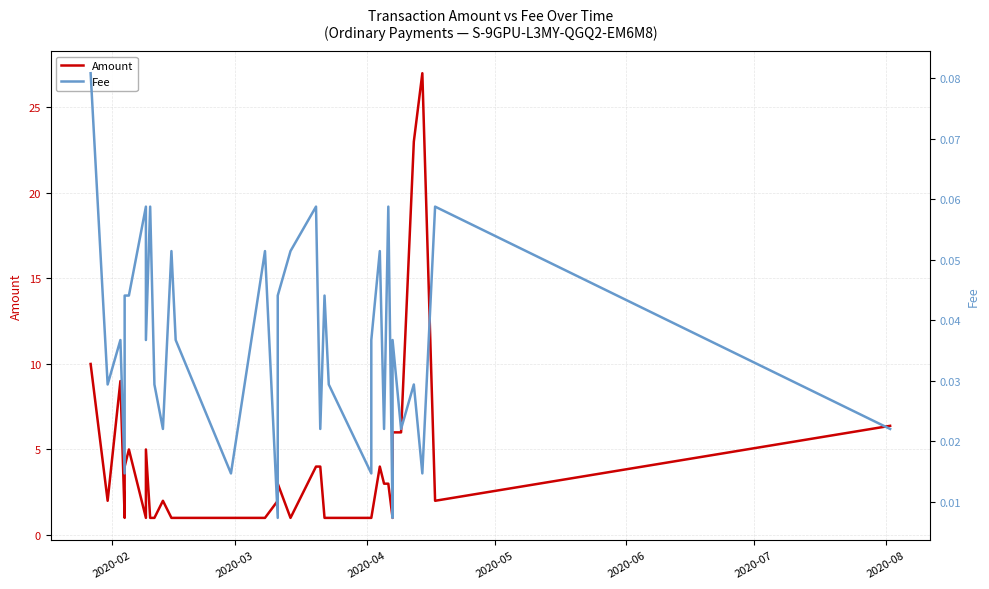

What is the sum of all Fee values?

1.3